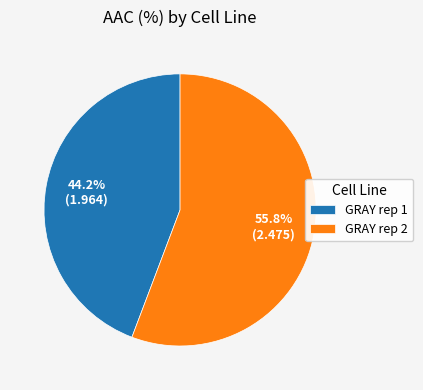

Count the number of slices in the pie.

2